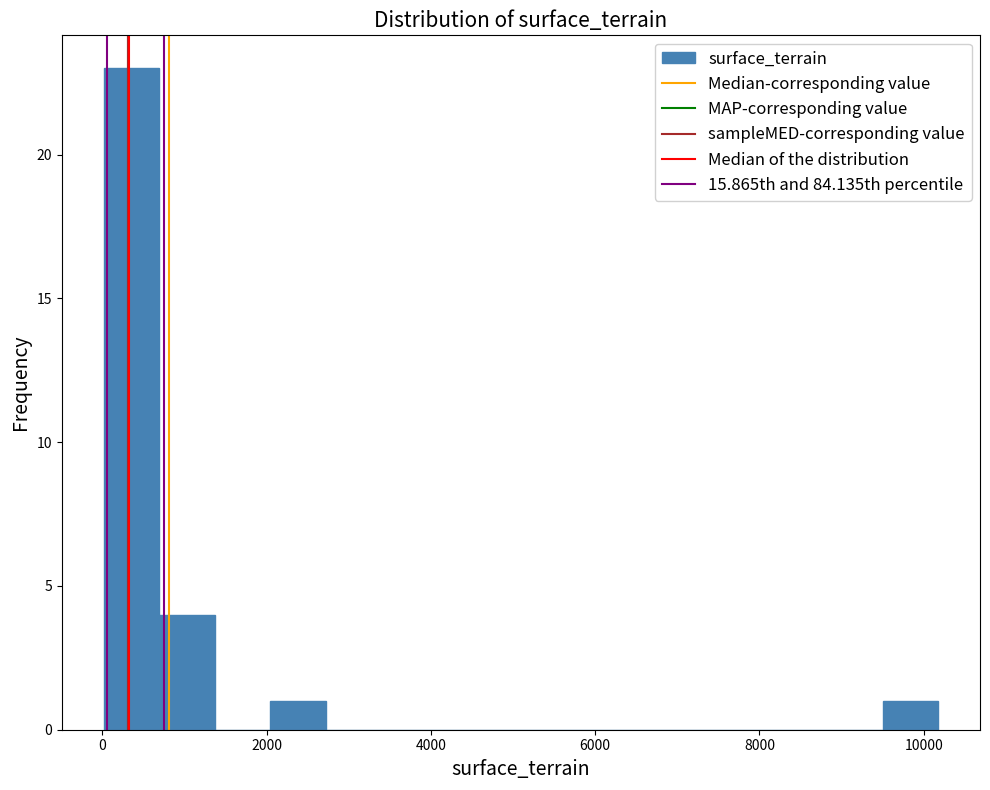

Read against the x-axis, roughly where is the centre of the tallest bar?

400